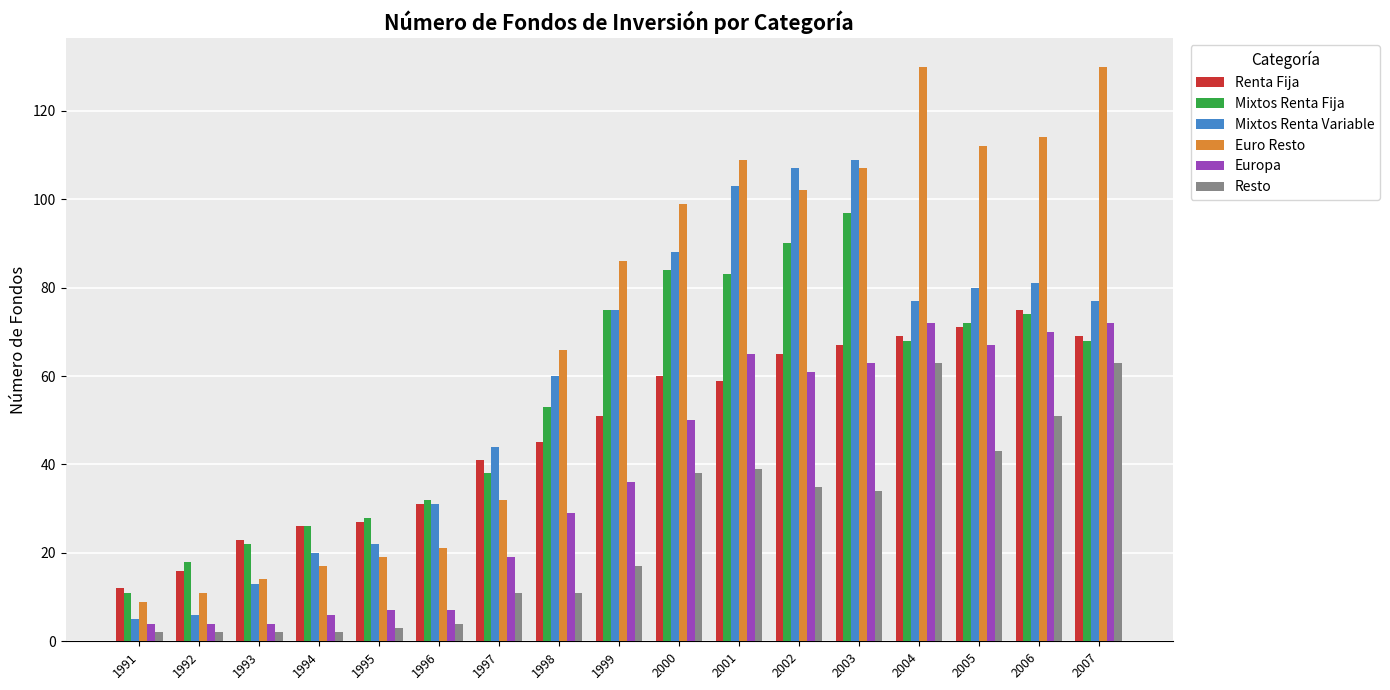

Reading left to right, what are all the values shown in this chart?

Renta Fija: 1991=12	1992=16	1993=23	1994=26	1995=27	1996=31	1997=41	1998=45	1999=51	2000=60	2001=59	2002=65	2003=67	2004=69	2005=71	2006=75	2007=69
Mixtos Renta Fija: 1991=11	1992=18	1993=22	1994=26	1995=28	1996=32	1997=38	1998=53	1999=75	2000=84	2001=83	2002=90	2003=97	2004=68	2005=72	2006=74	2007=68
Mixtos Renta Variable: 1991=5	1992=6	1993=13	1994=20	1995=22	1996=31	1997=44	1998=60	1999=75	2000=88	2001=103	2002=107	2003=109	2004=77	2005=80	2006=81	2007=77
Euro Resto: 1991=9	1992=11	1993=14	1994=17	1995=19	1996=21	1997=32	1998=66	1999=86	2000=99	2001=109	2002=102	2003=107	2004=130	2005=112	2006=114	2007=130
Europa: 1991=4	1992=4	1993=4	1994=6	1995=7	1996=7	1997=19	1998=29	1999=36	2000=50	2001=65	2002=61	2003=63	2004=72	2005=67	2006=70	2007=72
Resto: 1991=2	1992=2	1993=2	1994=2	1995=3	1996=4	1997=11	1998=11	1999=17	2000=38	2001=39	2002=35	2003=34	2004=63	2005=43	2006=51	2007=63